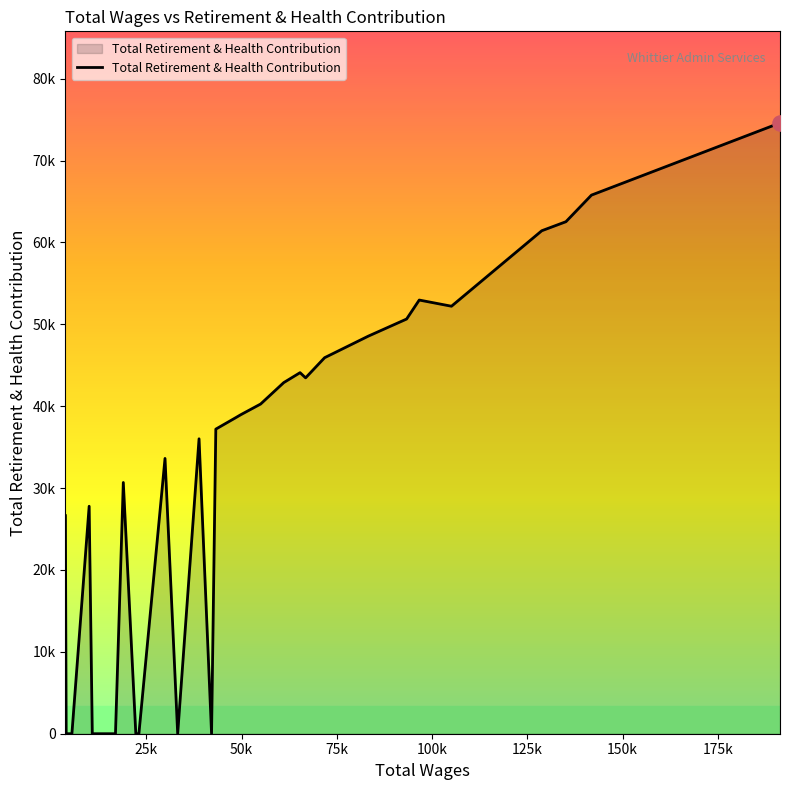

Is this an area chart (filled region under the line)?

Yes